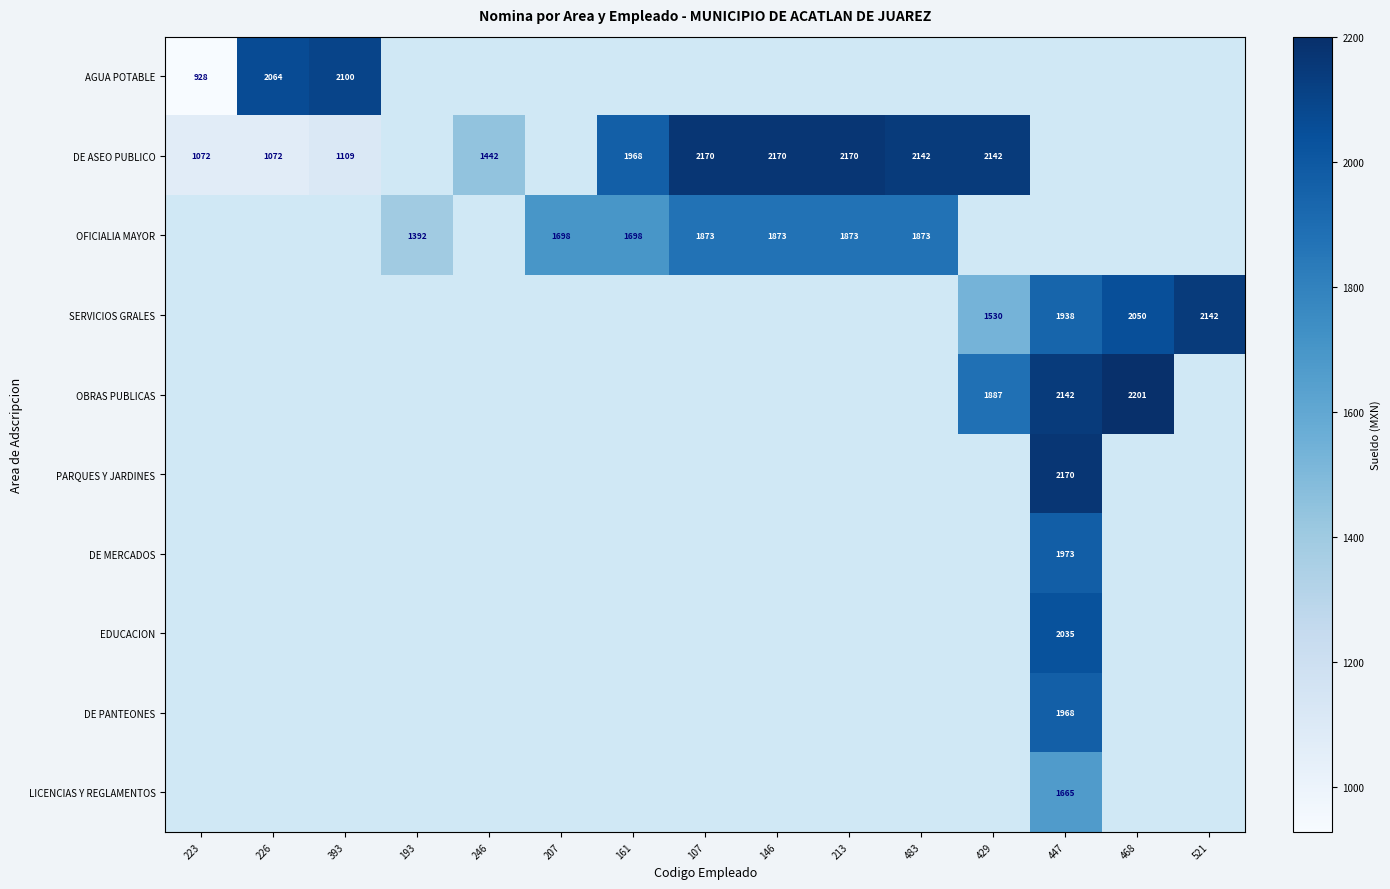

The value of OFICIALIA MAYOR at 193 is 1950. True or false?

False